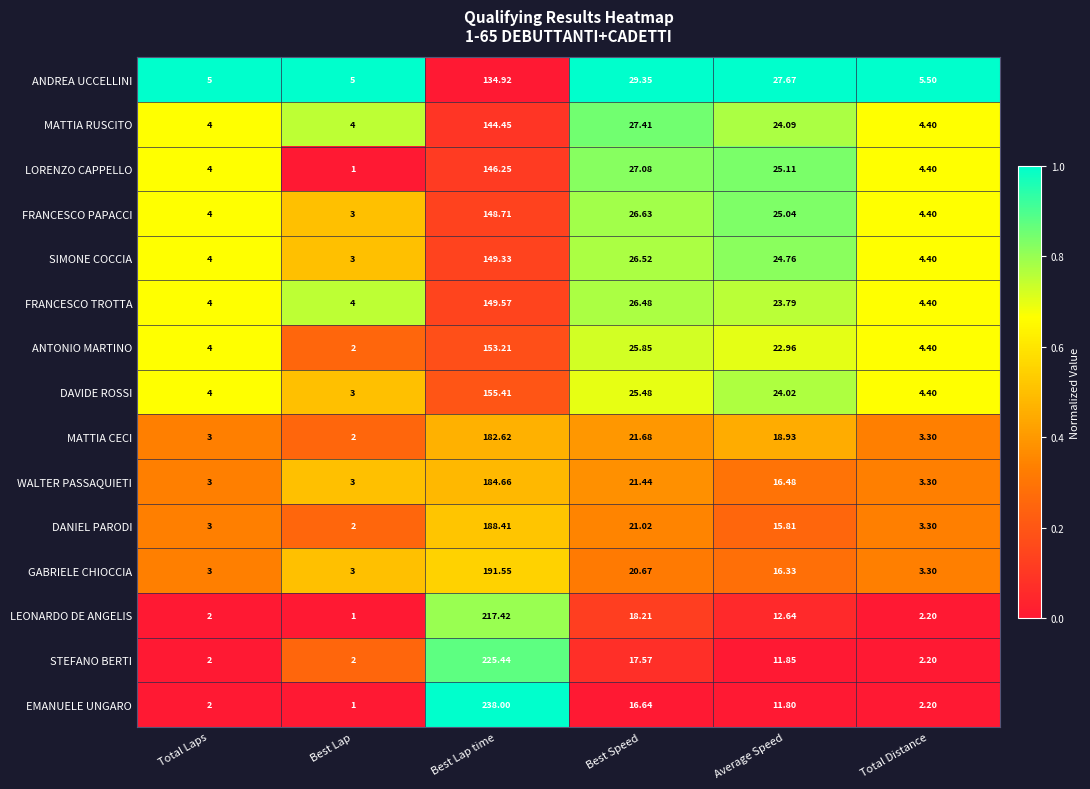

Between Best Lap time and Best Speed, which series saw the biggest shift?

EMANUELE UNGARO